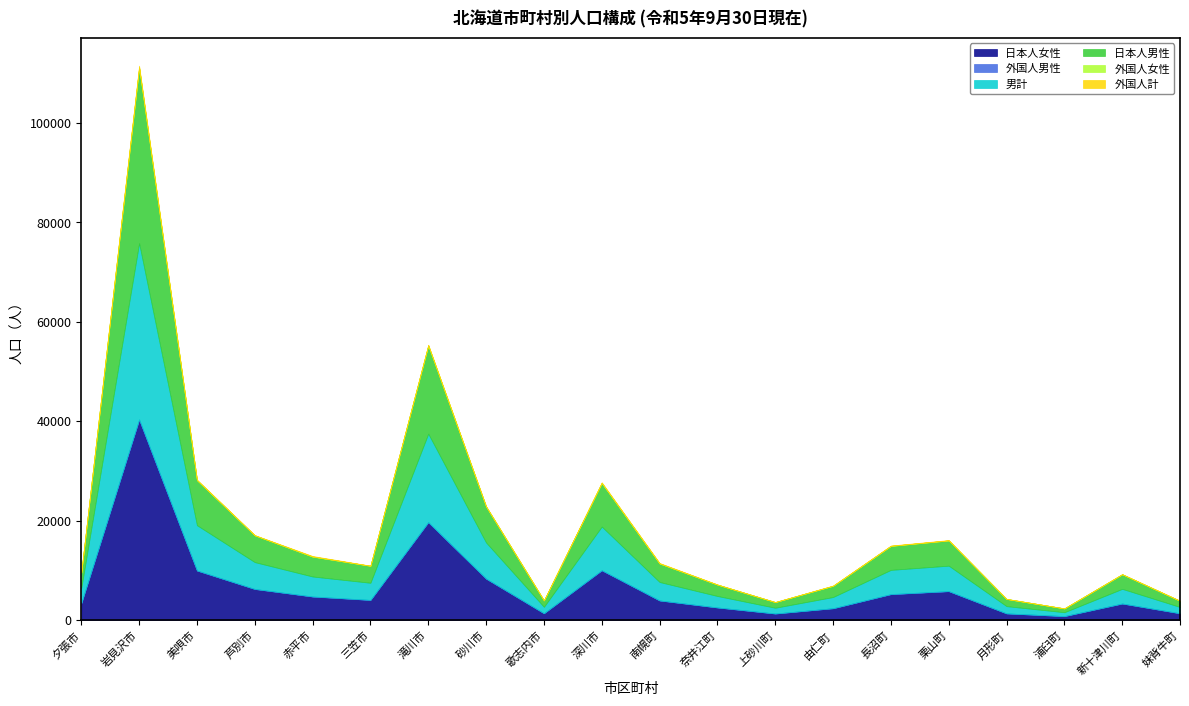

How many data points in 日本人女性 are less than 4066?

10